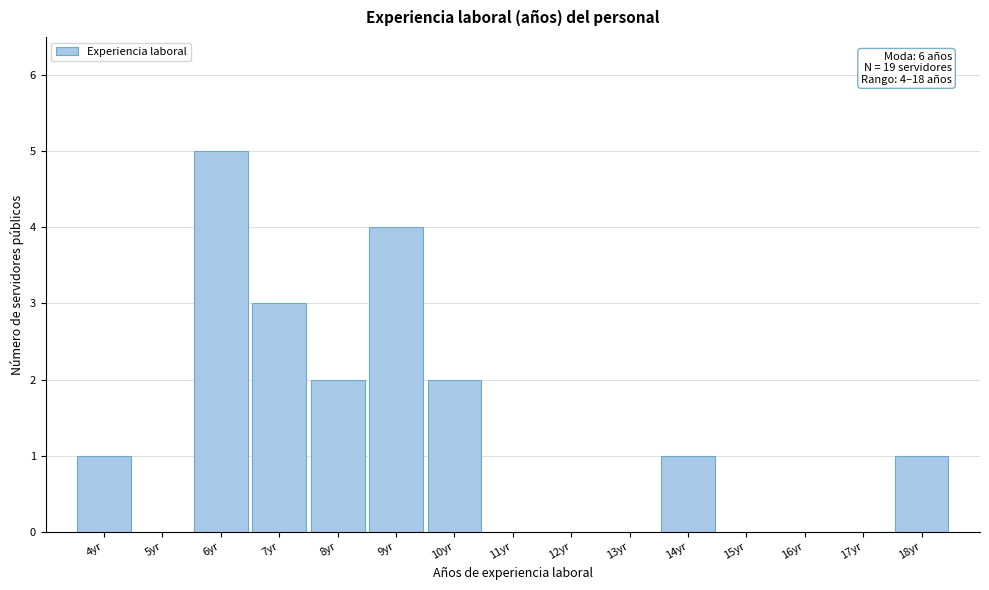

Over which range of the x-axis is the bar tallest?

5.5 to 6.5